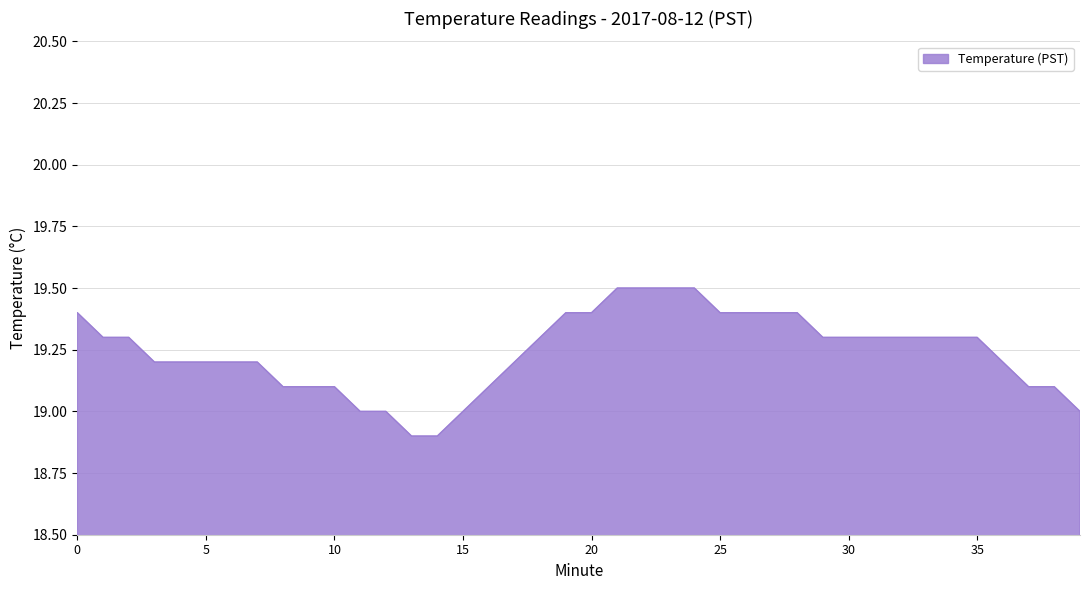

What is the difference between the maximum and minimum values?

0.6